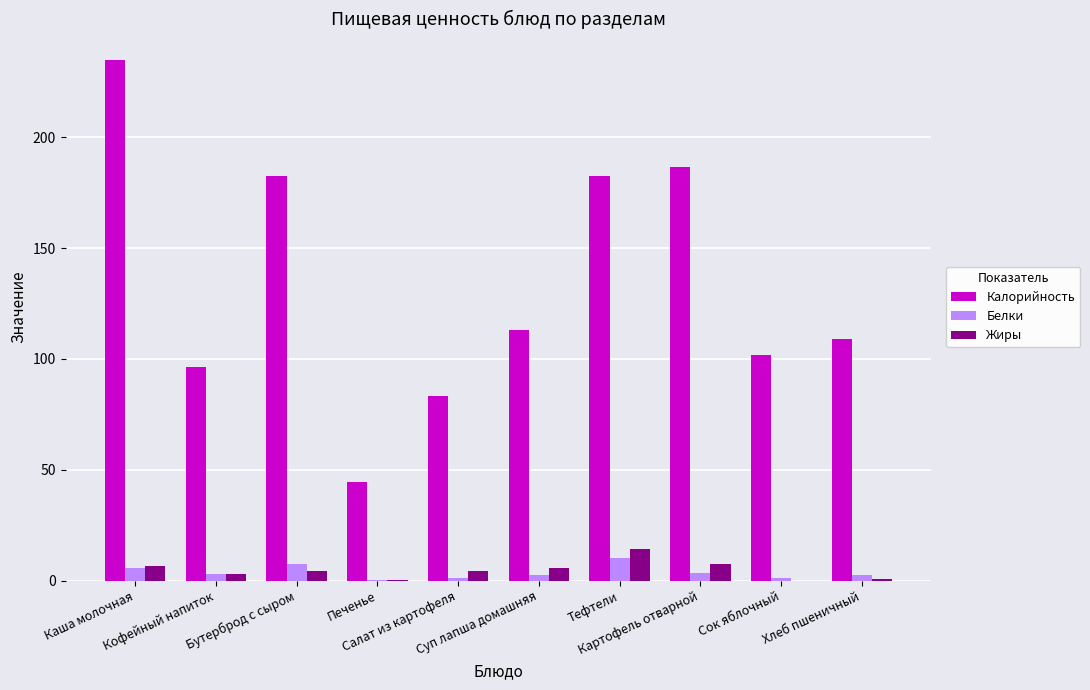

What is the greatest value displayed?

235.1